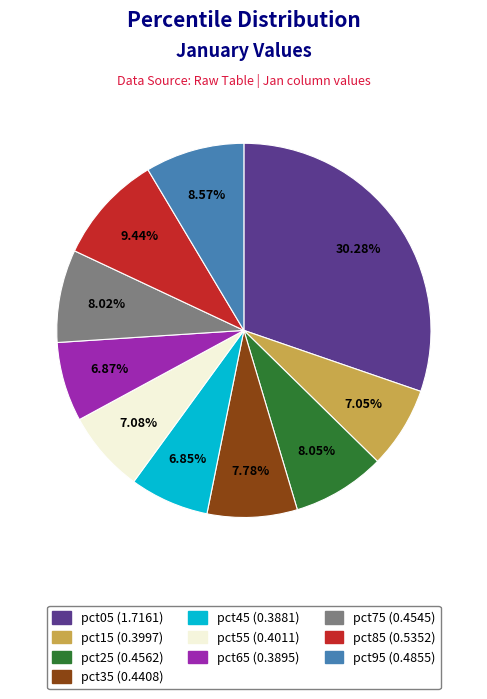

What is the largest slice in the pie chart?

pct05